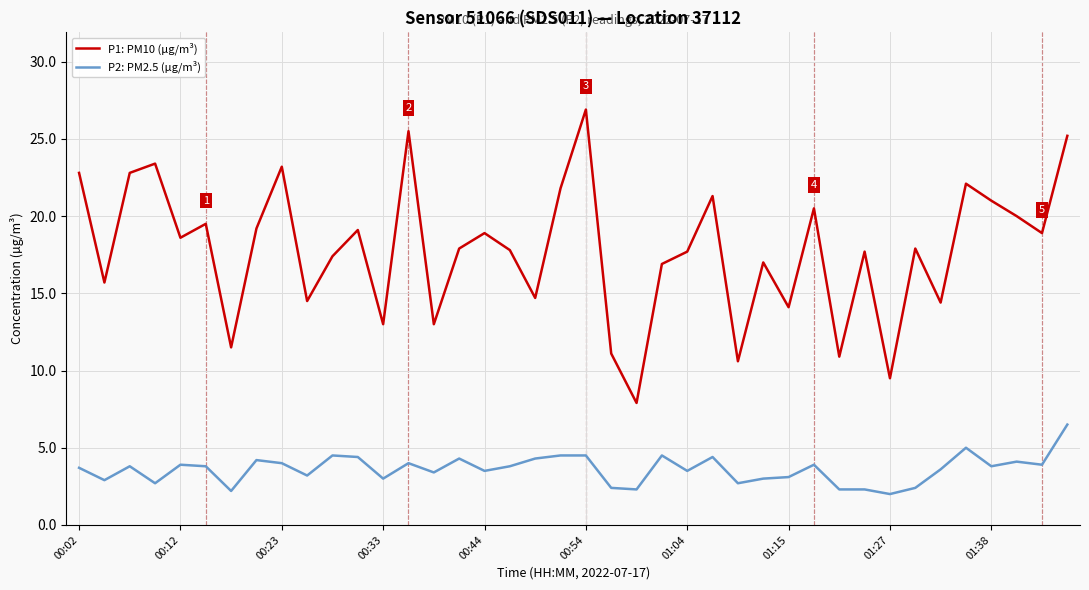

What is the difference between the second highest and second lowest values in the P2: PM2.5 (µg/m³) series?

2.8